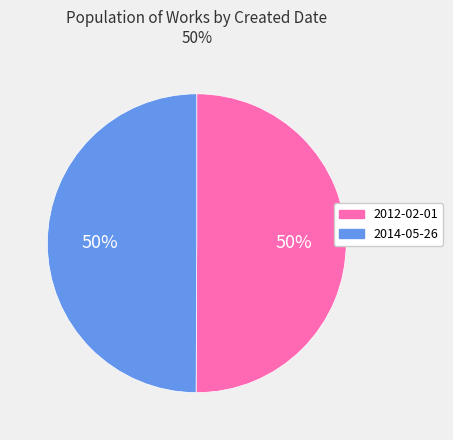

Do 2012-02-01 and 2014-05-26 together represent more than half of the pie?

Yes